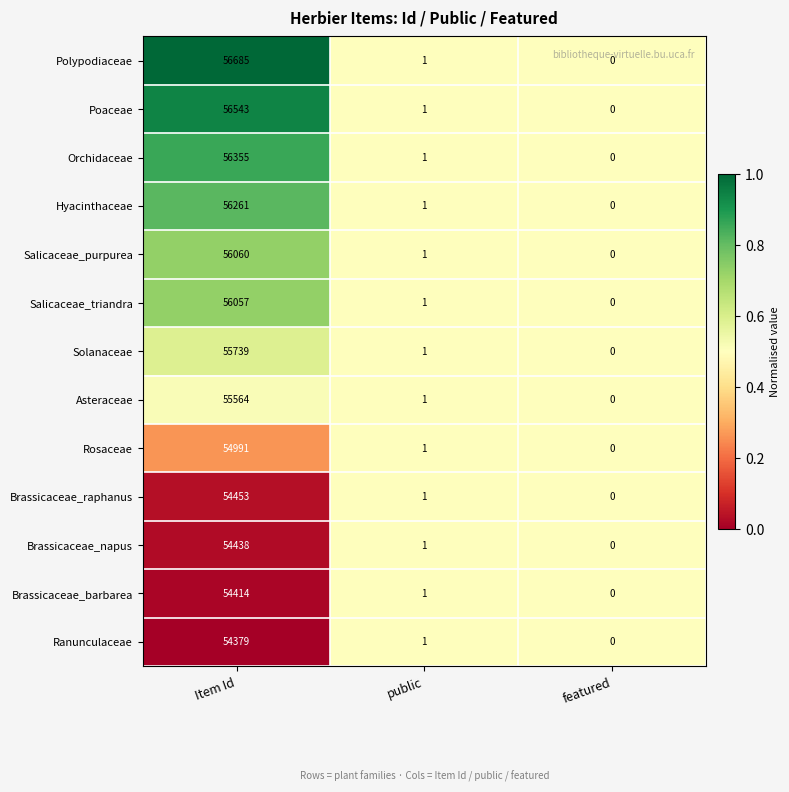

How many distinct data groups are displayed?

13